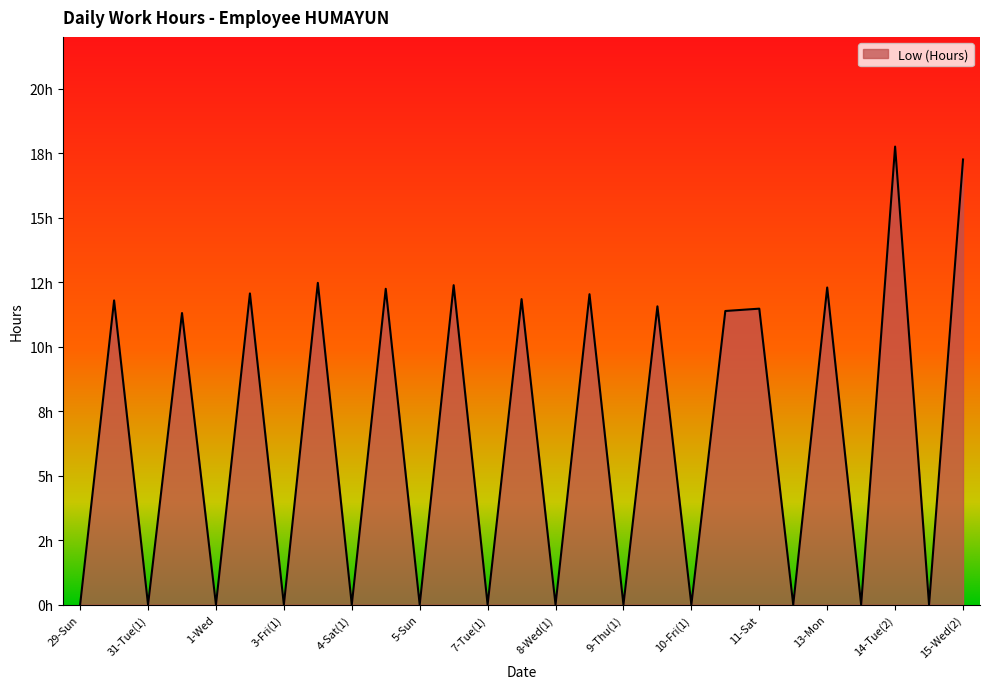

What is the greatest value displayed?

17.8